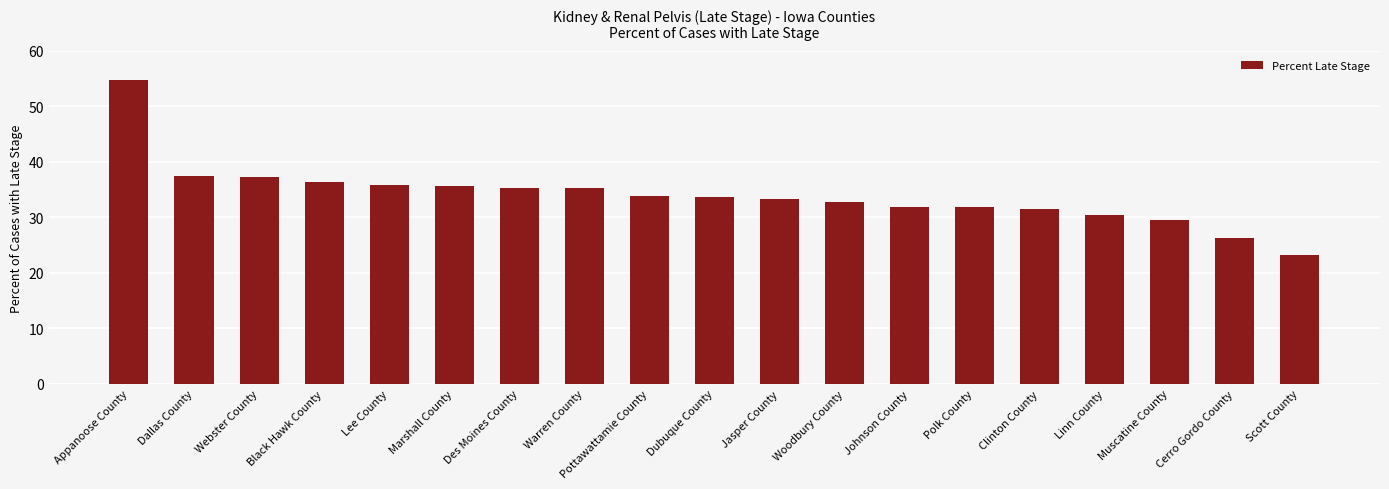

Is it true that the value at Polk County is 47.7?

False